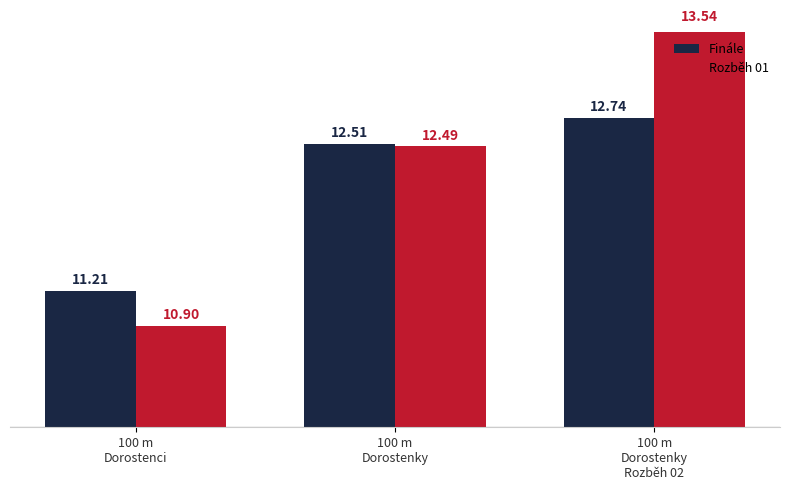

What is the label of the 2nd bar from the right?

100 m
Dorostenky